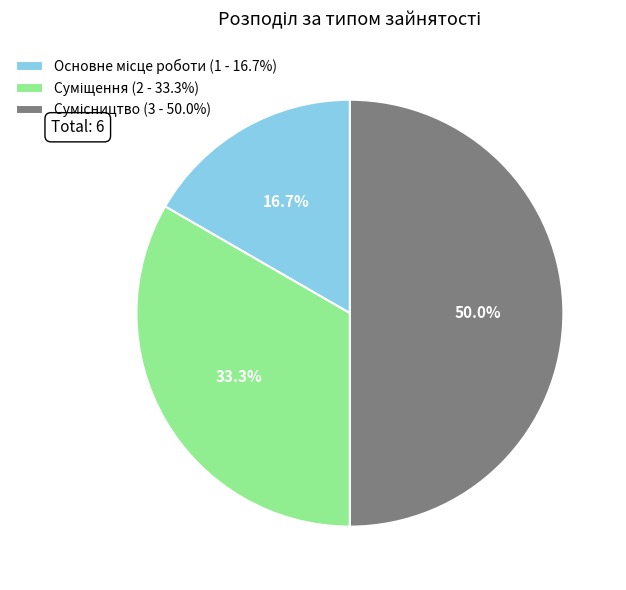

Count the number of slices in the pie.

3